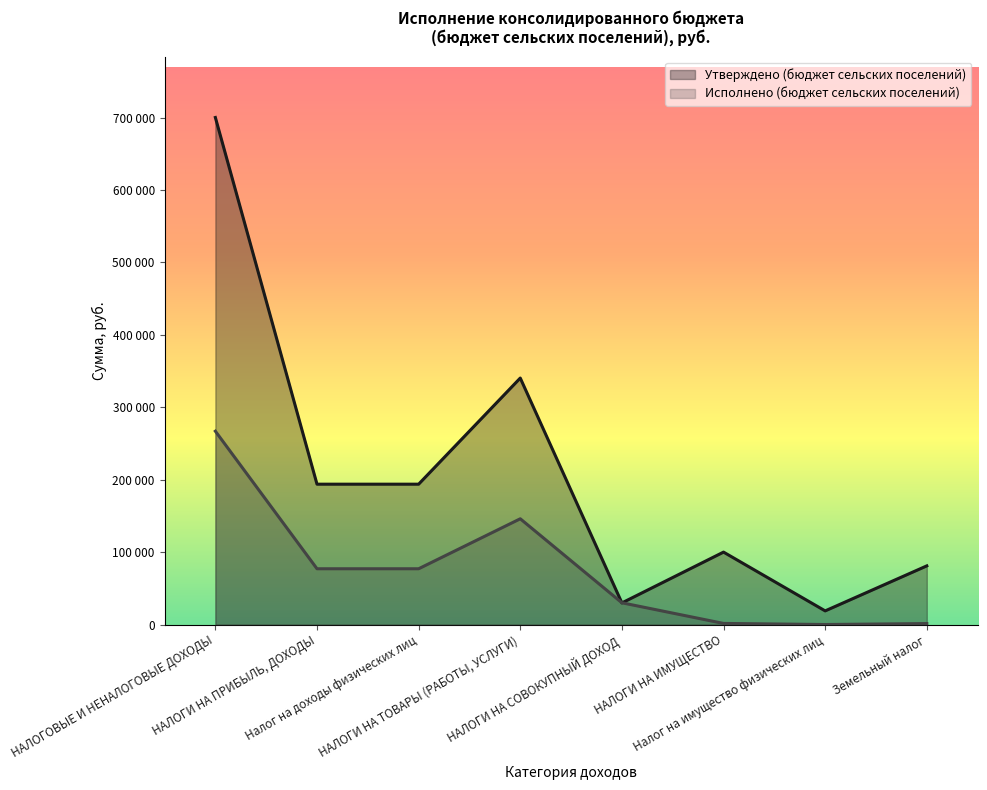

The Исполнено (бюджет сельских поселений) series shows 267055.5 at НАЛОГОВЫЕ И НЕНАЛОГОВЫЕ ДОХОДЫ. True or false?

True